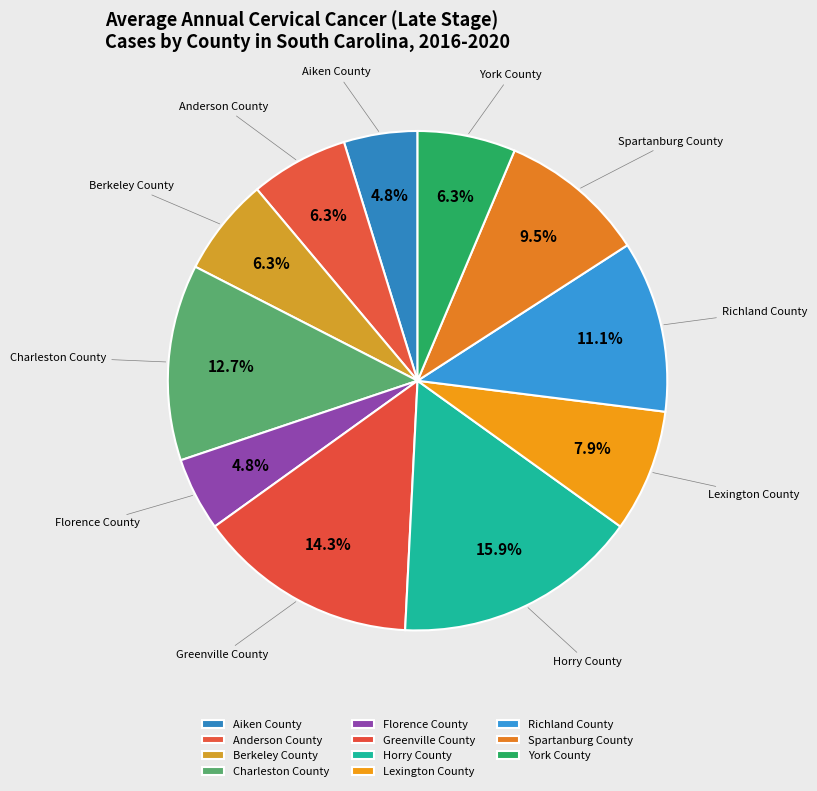

Between Richland County and York County, which is larger?

Richland County